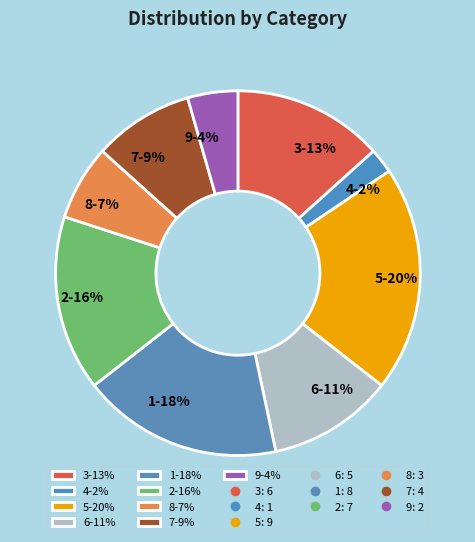

Which slice is the largest?

5